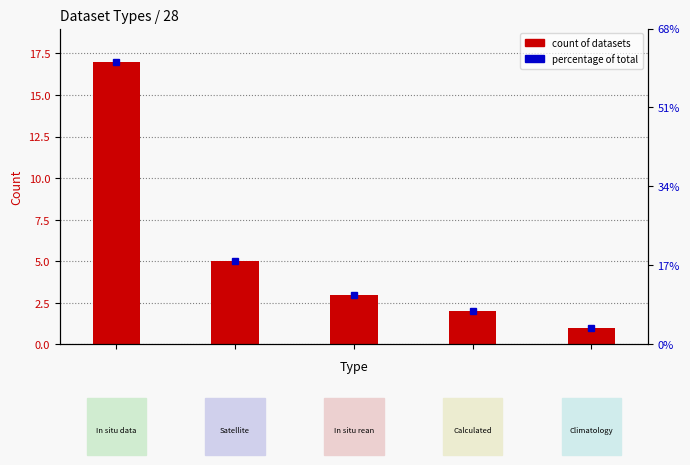

What is the ratio of the value at 1 to the value at 4?

5.0